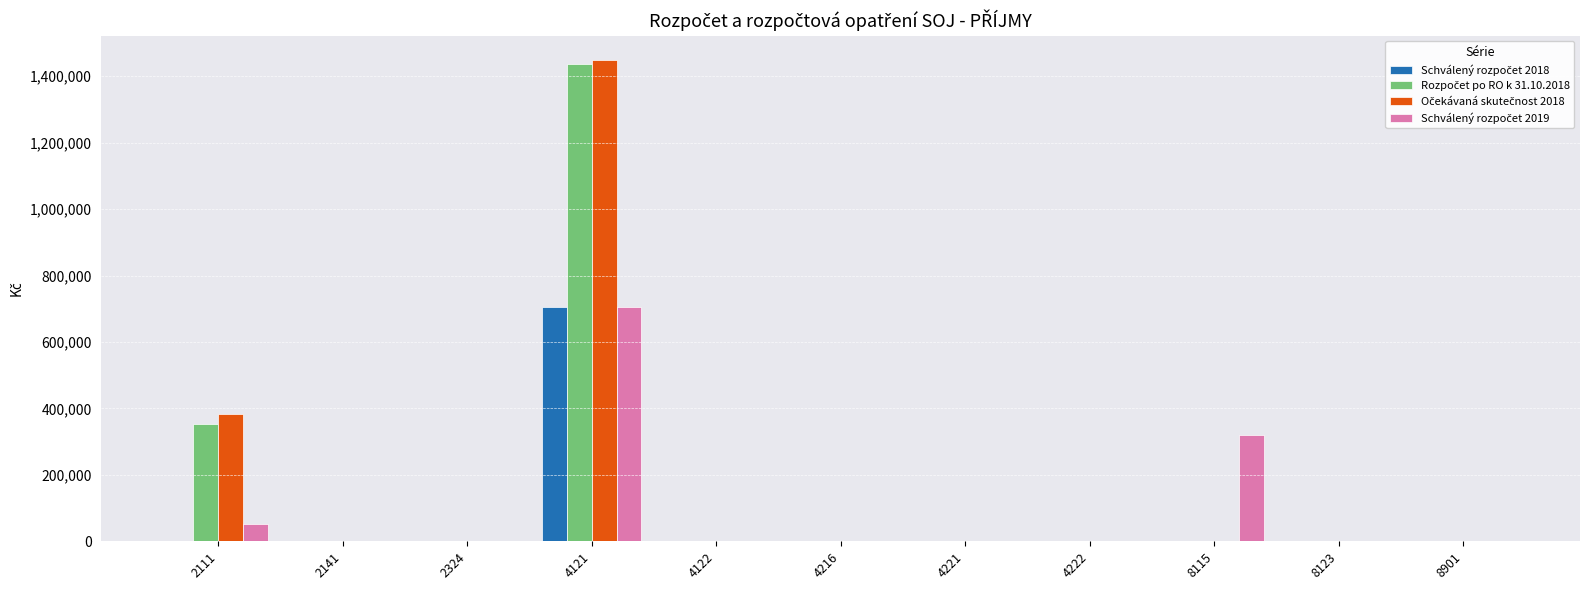

What is the maximum value shown in the chart?

1450000